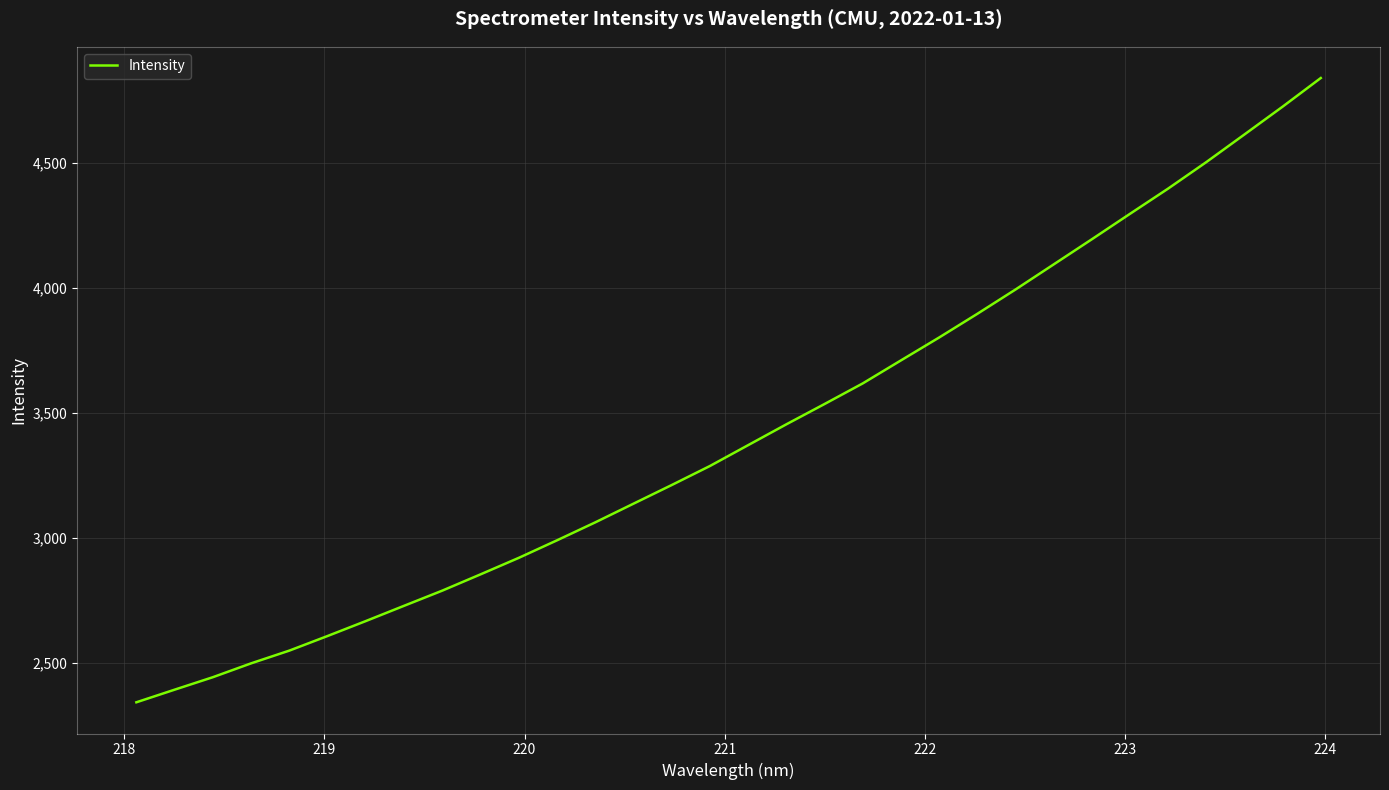

What is the minimum value shown in the chart?

2341.9